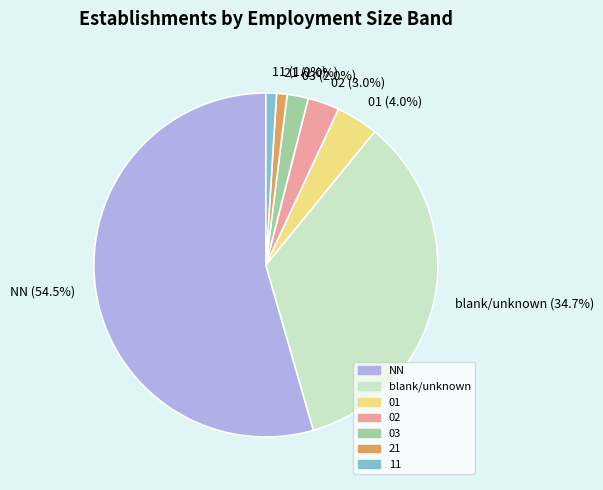

Does NN (54.5%) account for over 50% of the chart?

Yes